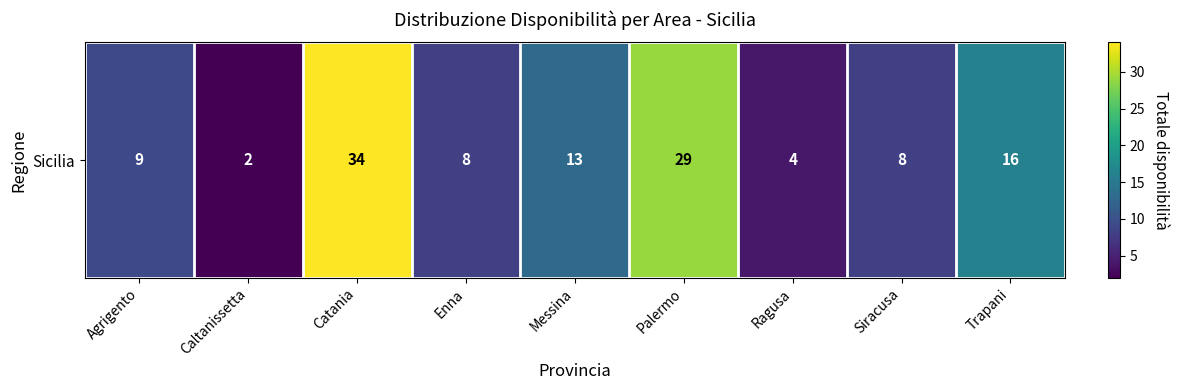

What is the sum of the values at Ragusa and Siracusa?

12